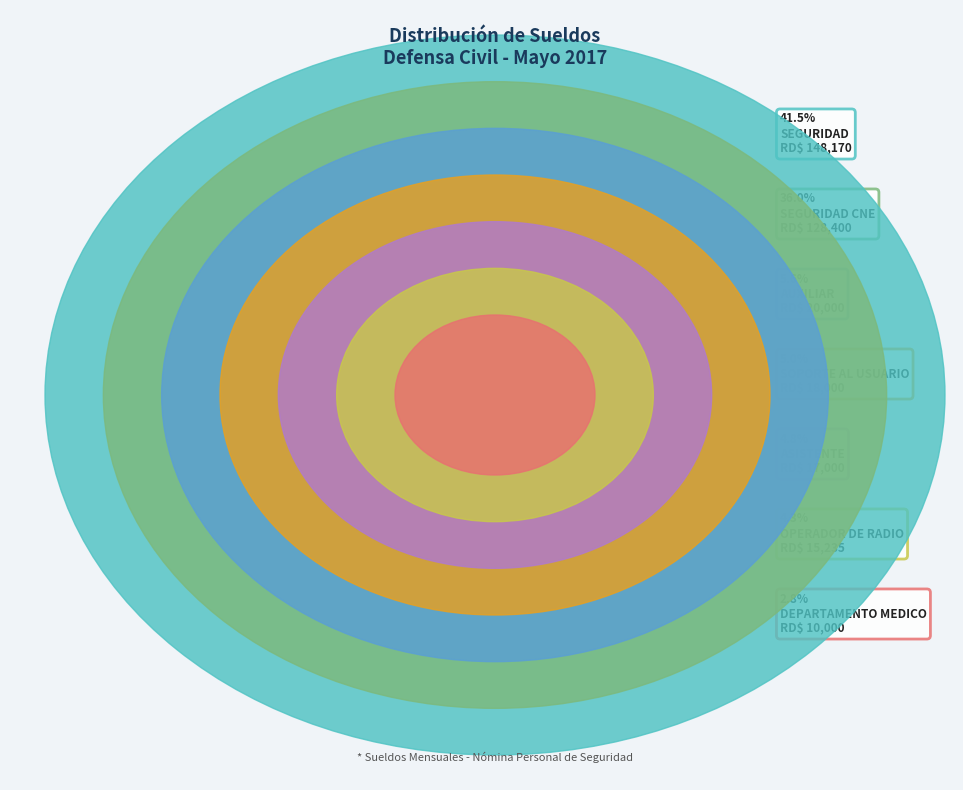

What is the largest slice in the pie chart?

SEGURIDAD